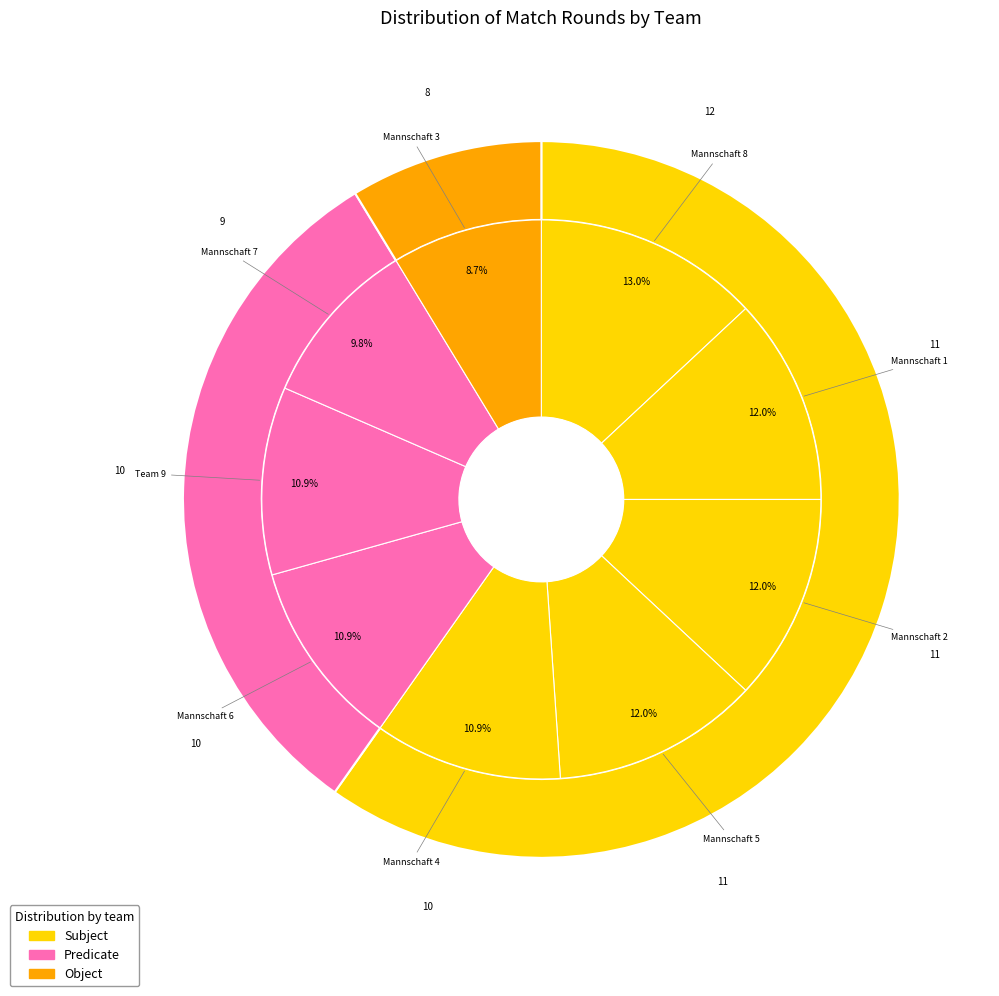

Between Mannschaft 2 and Mannschaft 5, which is larger?

Mannschaft 5